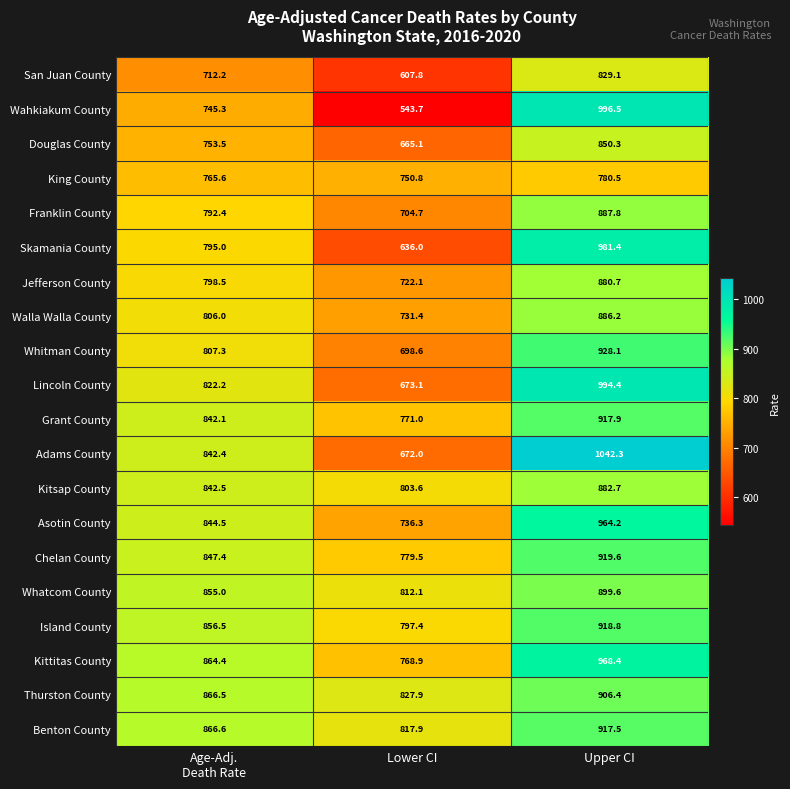

What is the spread (max minus min) of values at Lower CI?

284.2